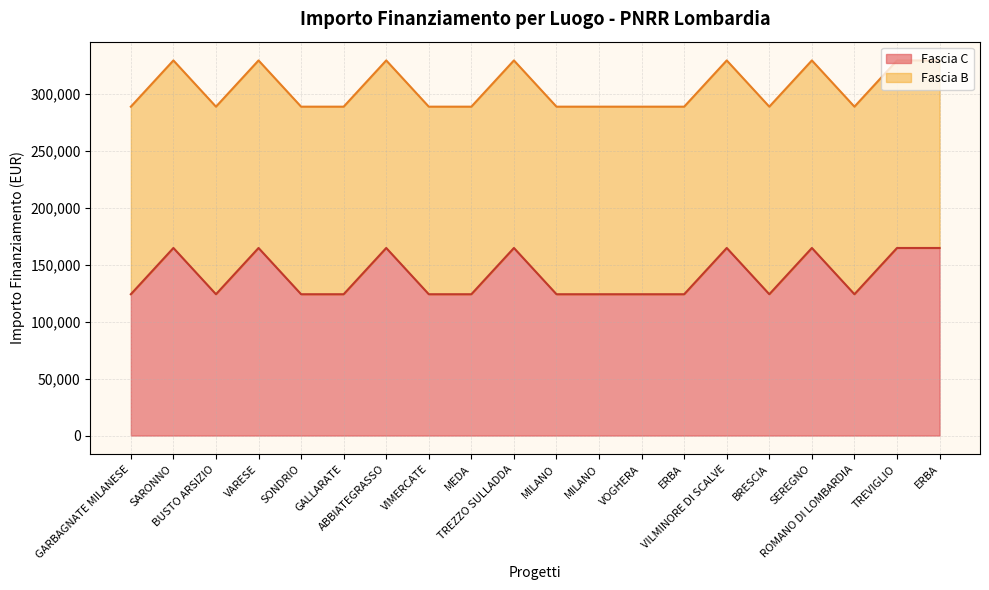

Is it true that the value at BRESCIA is 124044.6?

True